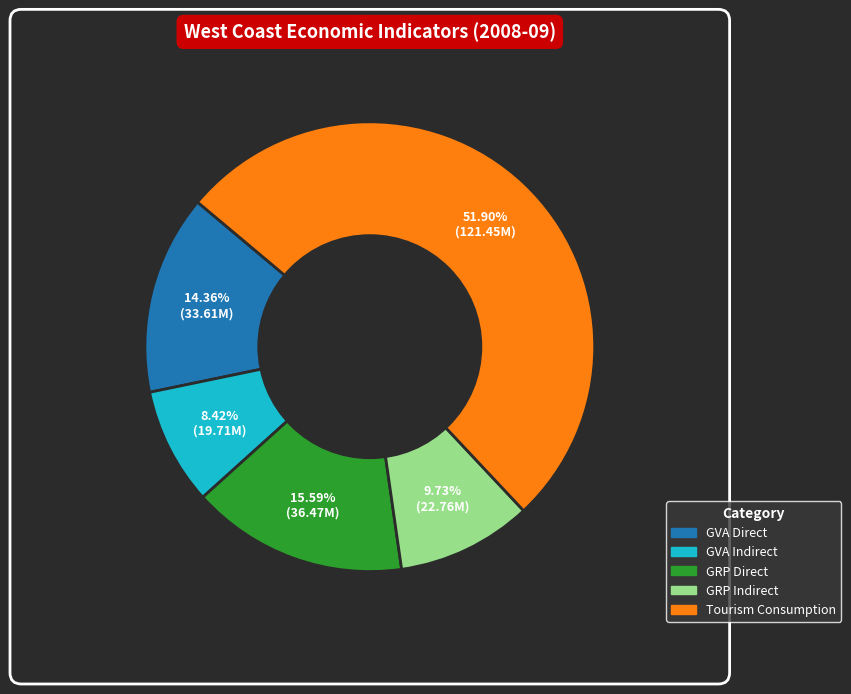

Is there a majority slice in this chart?

Yes